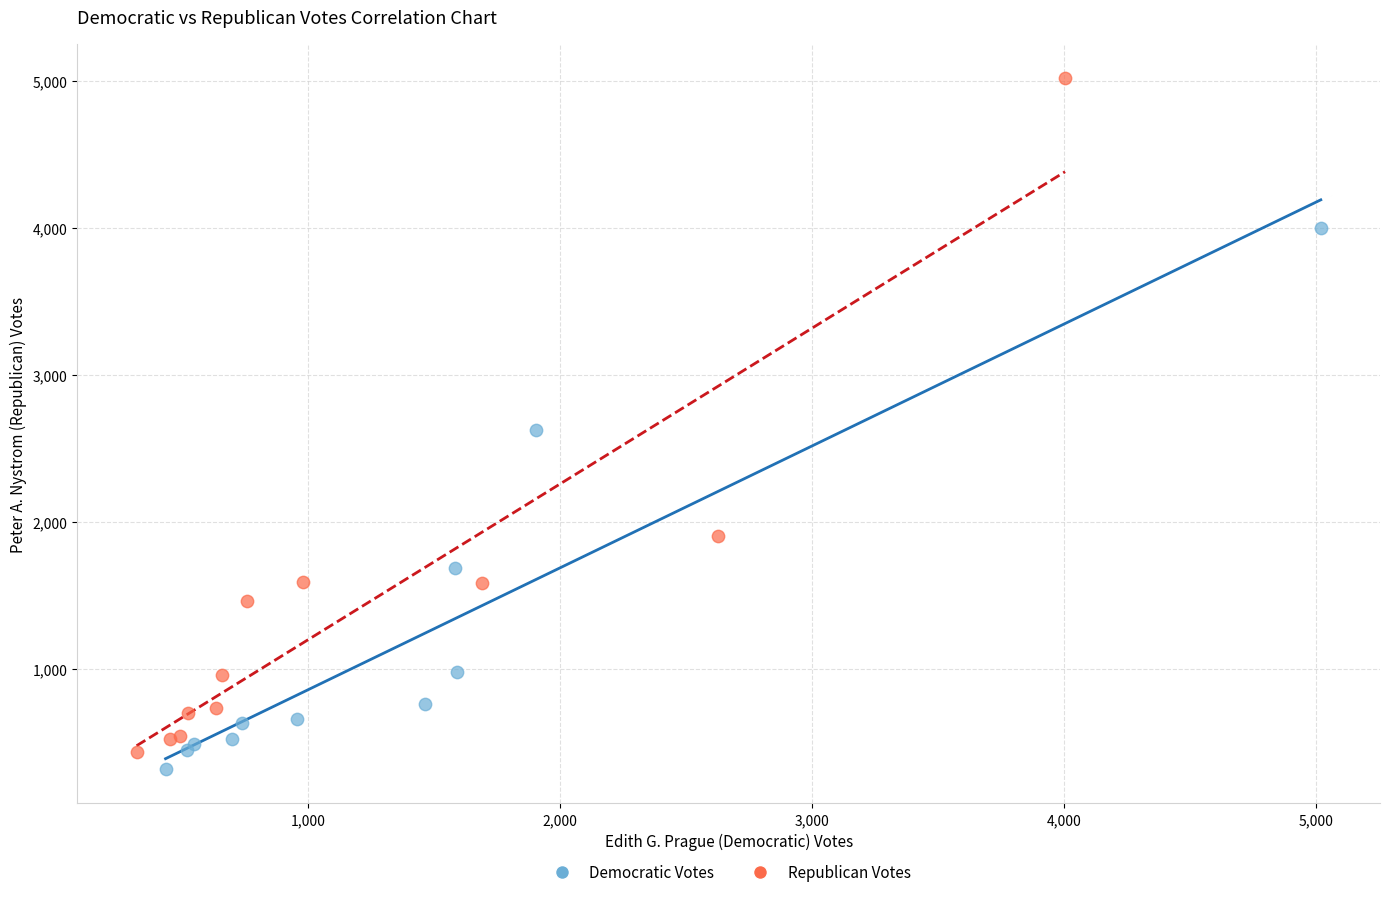

Which series reaches the maximum Y coordinate?

Republican Votes